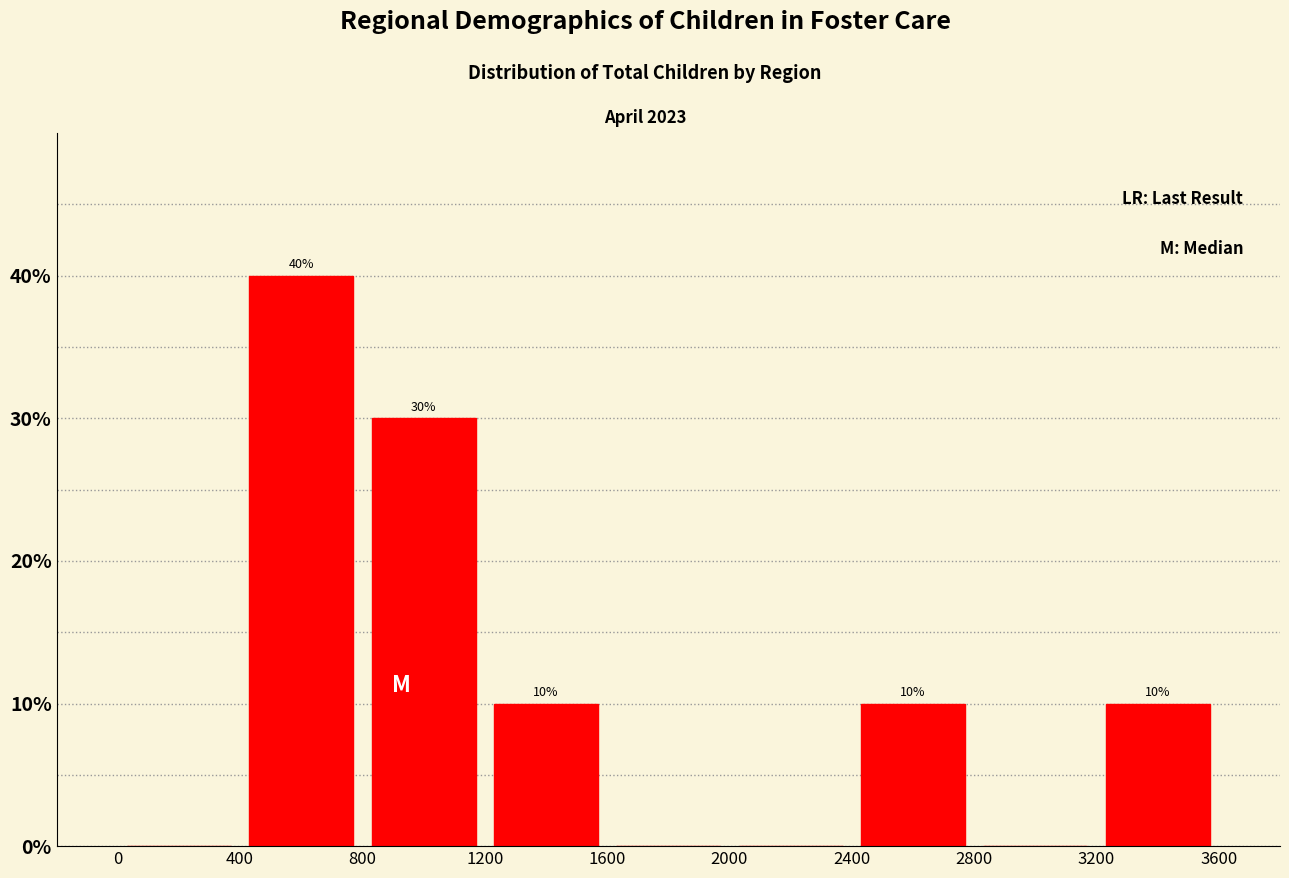

Over which range of the x-axis is the bar tallest?

400 to 800